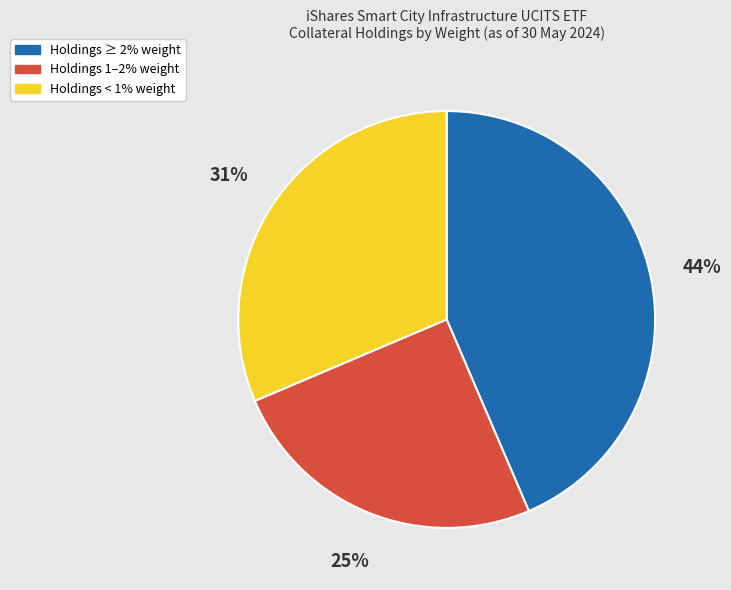

Is there any slice that represents more than half of the pie?

No